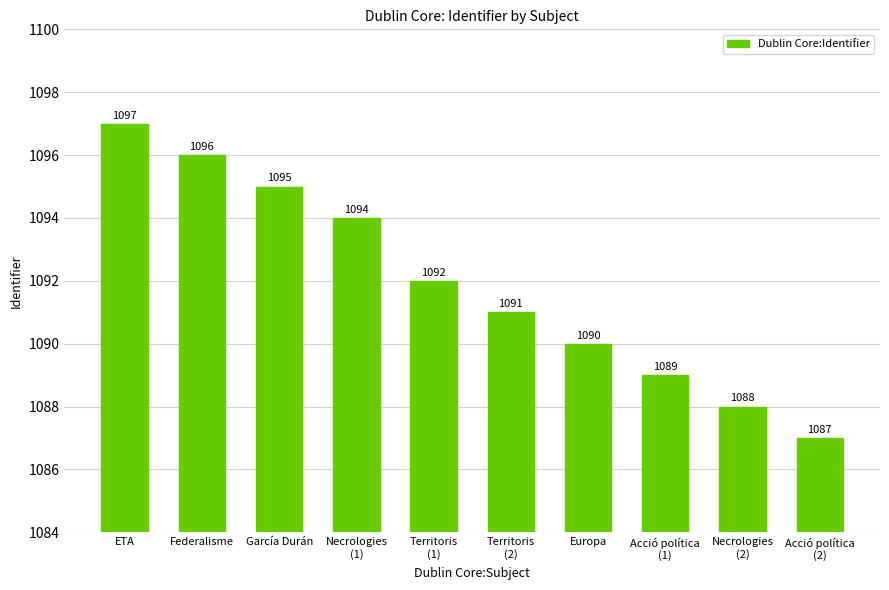

Where does the data first go above 1092?

ETA